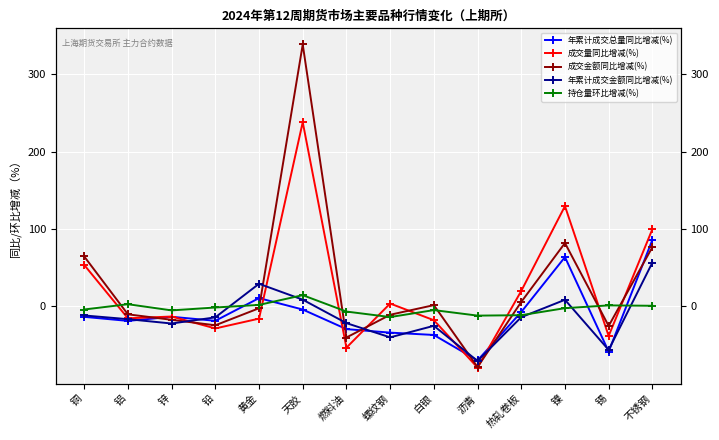

Reading left to right, what are all the values shown in this chart?

年累计成交总量同比增减(%): -13.4	-18.6	-13.3	-18.5	10.8	-4.0	-29.3	-33.8	-36.8	-69.7	-7.2	63.7	-58.2	86.0
成交量同比增减(%): 53.6	-15.3	-13.0	-28.4	-15.7	237.9	-53.2	3.8	-17.8	-78.9	20.0	129.6	-38.1	99.8
成交金额同比增减(%): 64.6	-10.2	-17.2	-24.3	-2.3	338.2	-40.1	-10.7	1.7	-78.2	5.8	81.9	-25.2	76.6
年累计成交金额同比增减(%): -11.6	-16.4	-22.0	-14.1	29.3	8.8	-21.5	-39.9	-25.0	-70.4	-13.8	8.6	-56.1	56.7
持仓量环比增减(%): -3.9	2.9	-5.1	-1.3	2.0	14.6	-6.6	-13.7	-4.7	-11.8	-11.3	-2.2	1.4	0.9